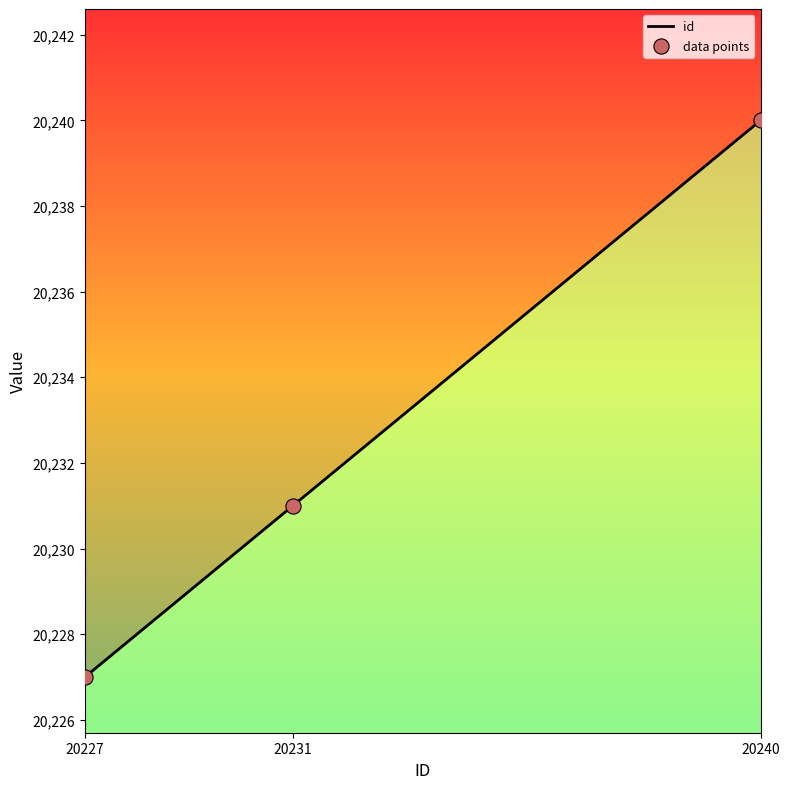

Between 20240 and 20231, which is larger?

20240